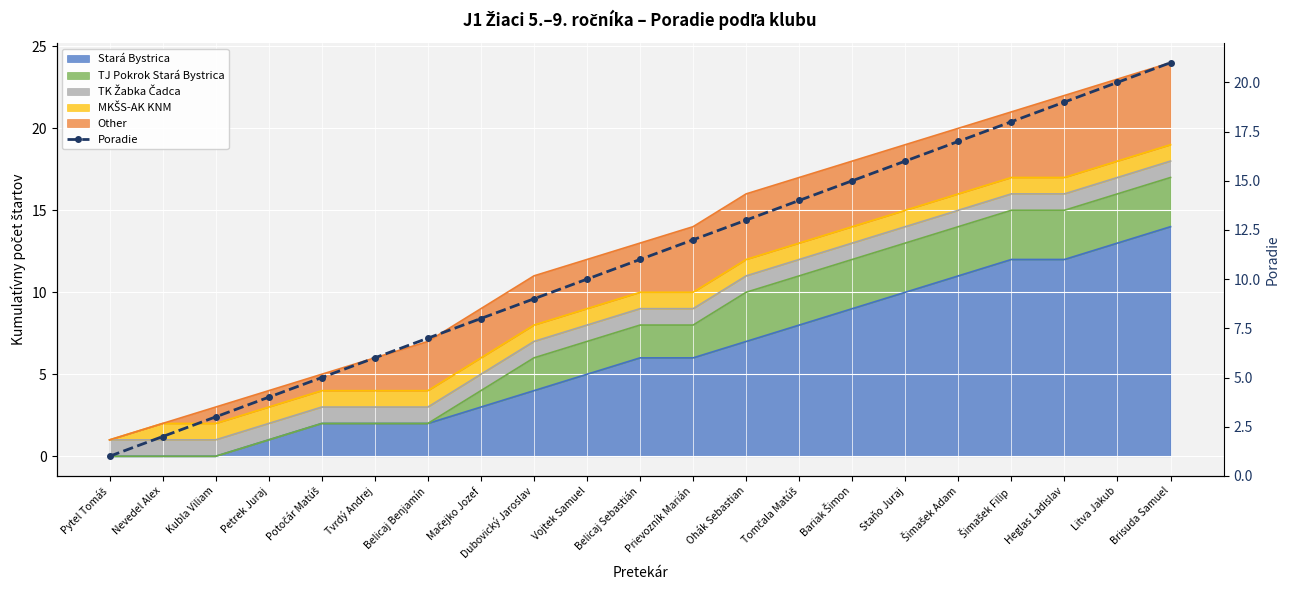

What is the sum of all values?

231